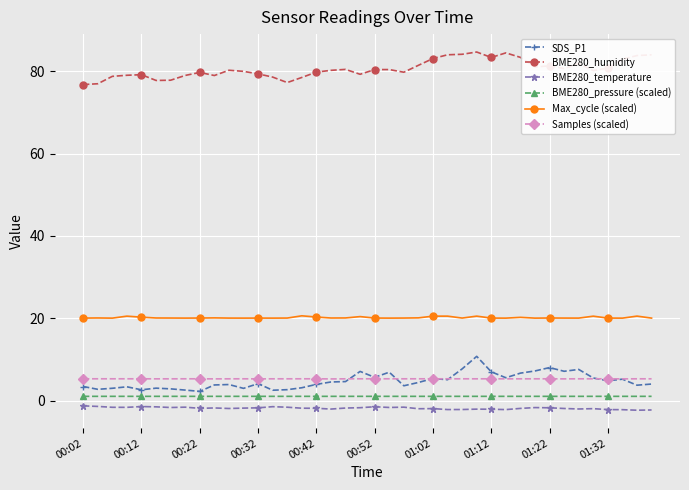

Which series has the largest total across all categories?

BME280_humidity